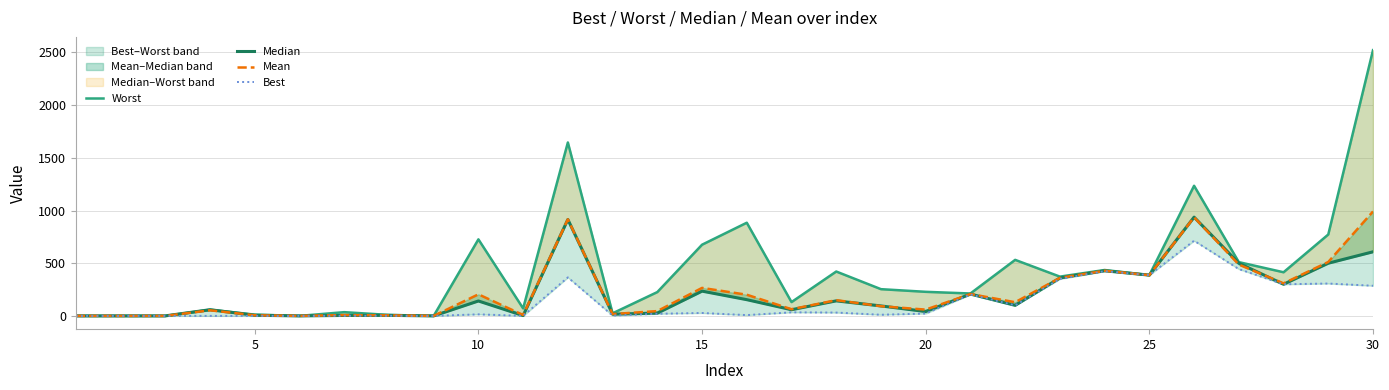

What is the average value of the Median series?

207.6